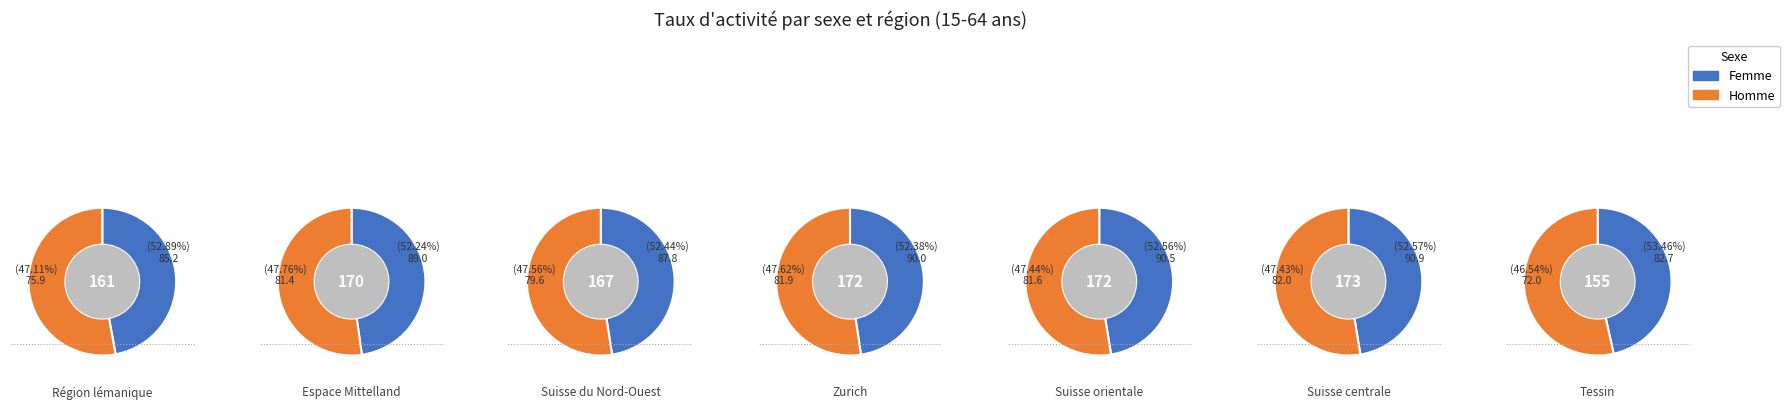

To the nearest percent, what is the combined percentage of 0 and 5?

28%